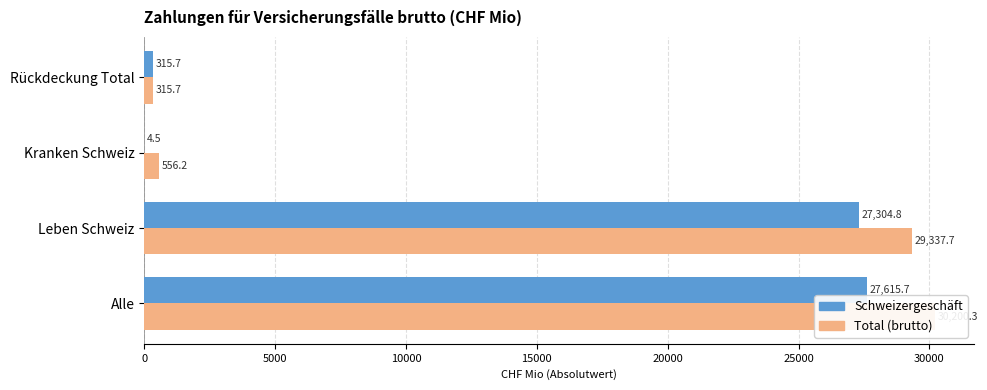

Between Kranken Schweiz and Rückdeckung Total, which series saw the biggest shift?

Schweizergeschäft